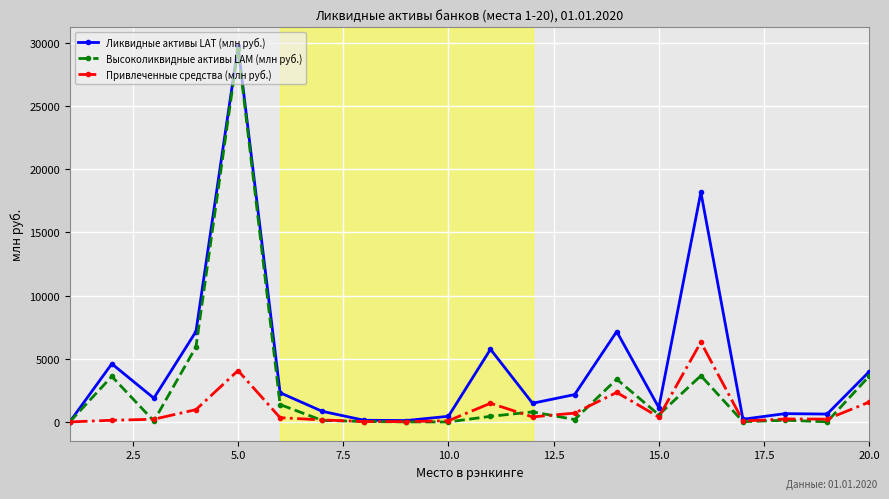

True or false: Привлеченные средства (млн руб.) has more than 1 points higher than both neighbors.

True